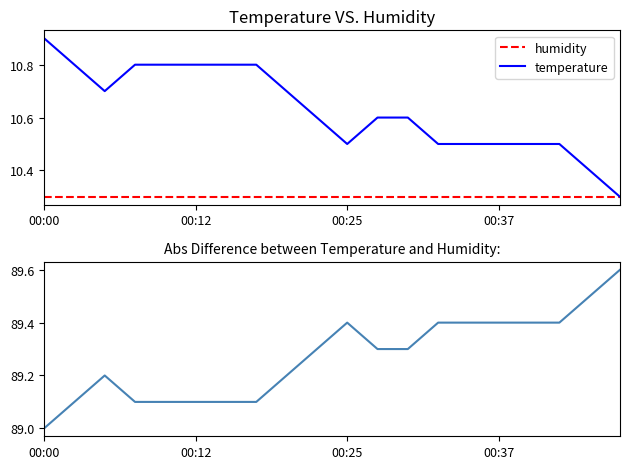

True or false: abs difference and temperature intersect in this chart.

False